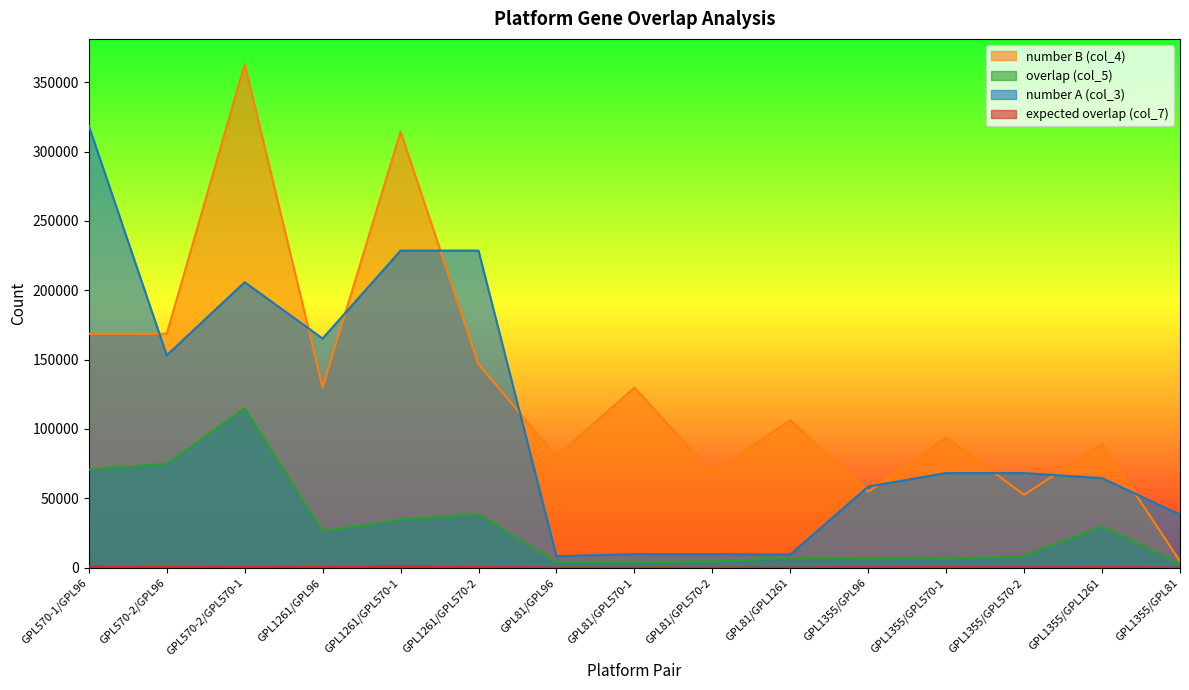

Rank the categories by overlap (col_5) value from lowest to highest.

GPL1355/GPL81, GPL81/GPL570-1, GPL81/GPL96, GPL81/GPL570-2, GPL1355/GPL570-1, GPL1355/GPL96, GPL81/GPL1261, GPL1355/GPL570-2, GPL1261/GPL96, GPL1355/GPL1261, GPL1261/GPL570-1, GPL1261/GPL570-2, GPL570-1/GPL96, GPL570-2/GPL96, GPL570-2/GPL570-1